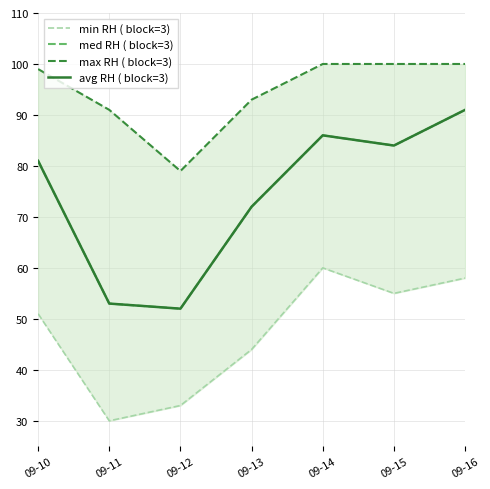

At which category does avg RH ( block=3) reach its first local valley?

09-12